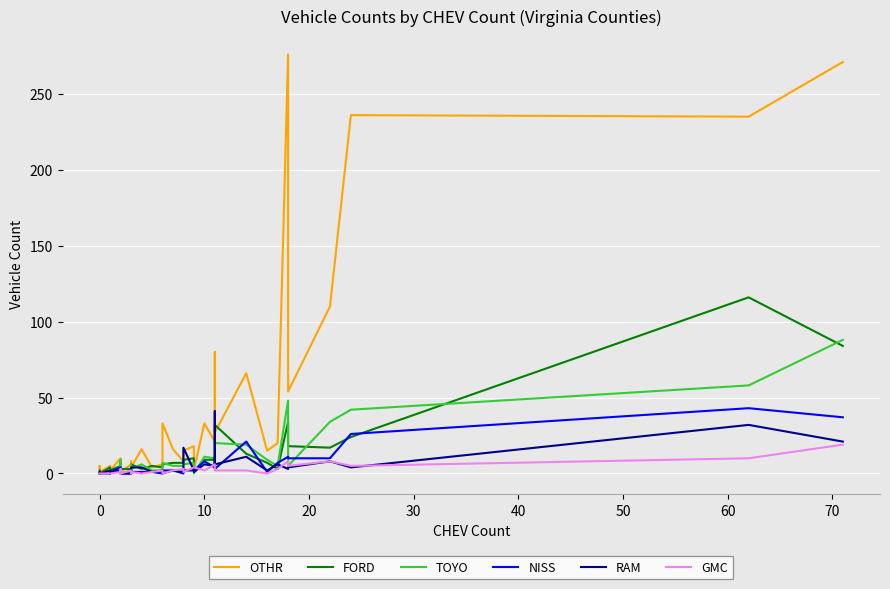

The value of TOYO at 17 is 5. True or false?

False